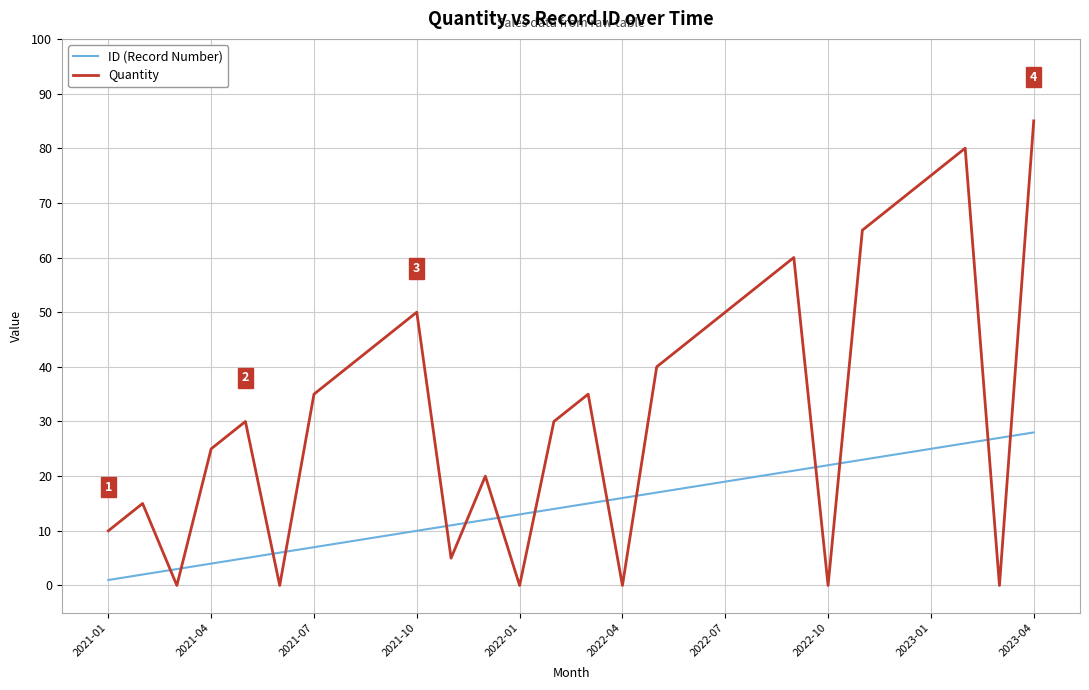

Which series ends up on top after the final intersection of ID (Record Number) and Quantity?

Quantity